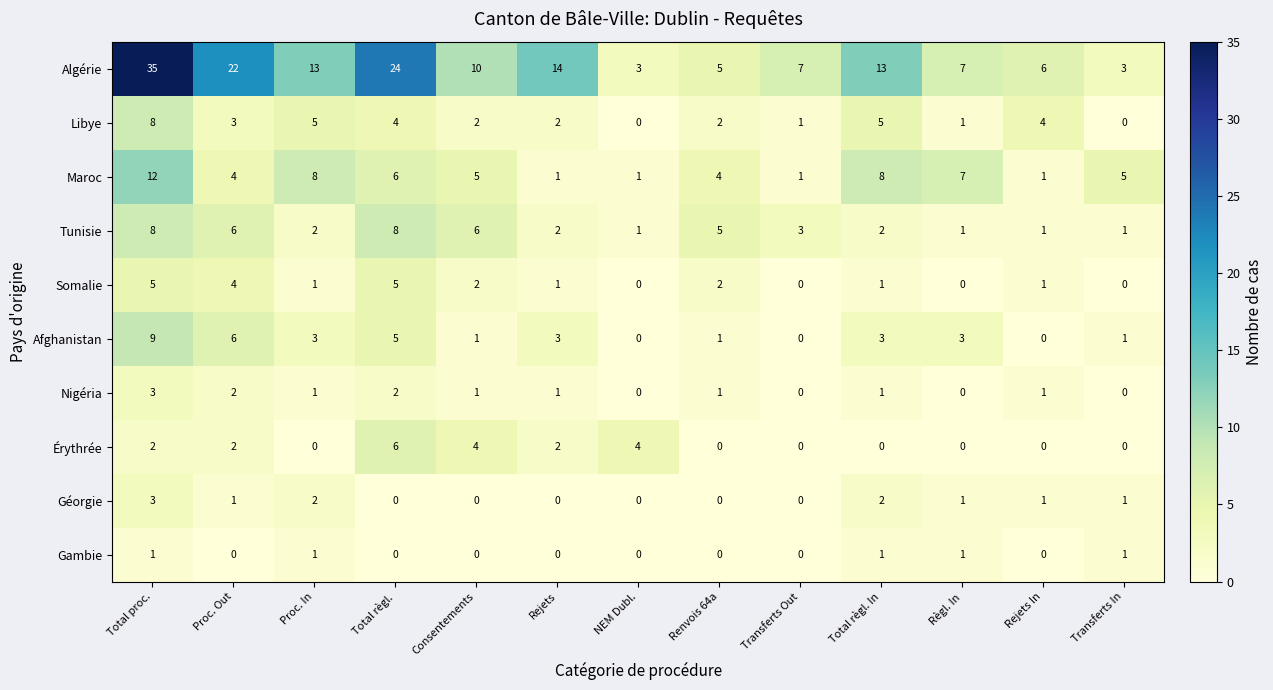

At which category is the sum across all series the highest?

Total proc.